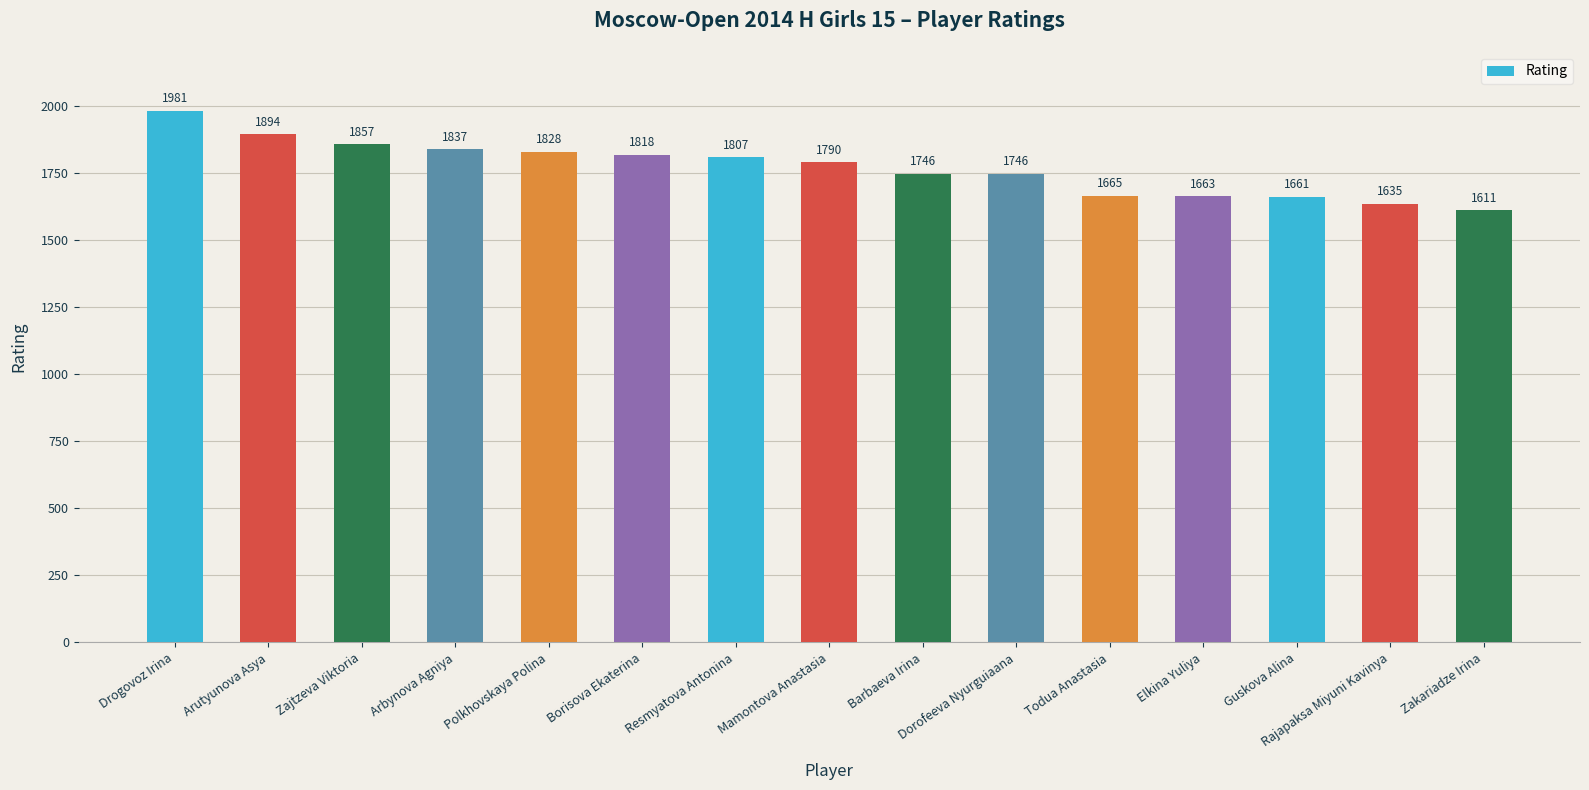

What is the difference between the values at Borisova Ekaterina and Rajapaksa Miyuni Kavinya?

183